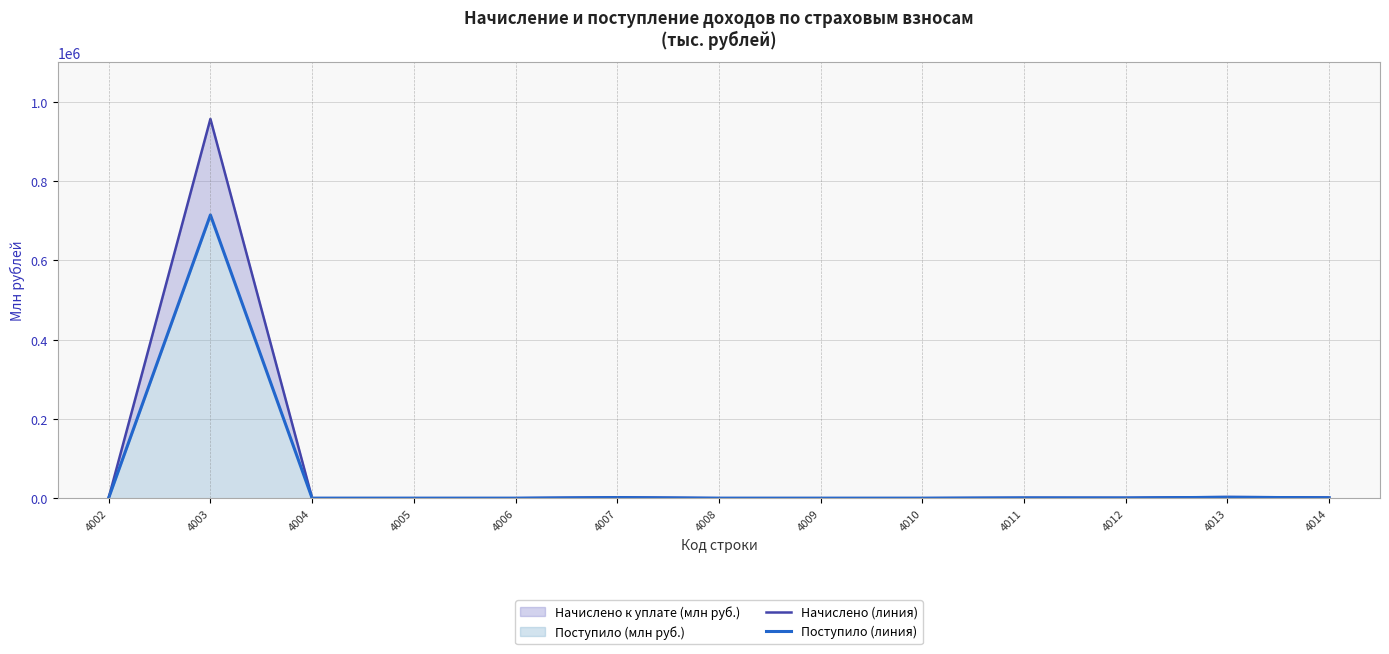

The value of Поступило (линия) at 4007 is 1384.3. True or false?

True